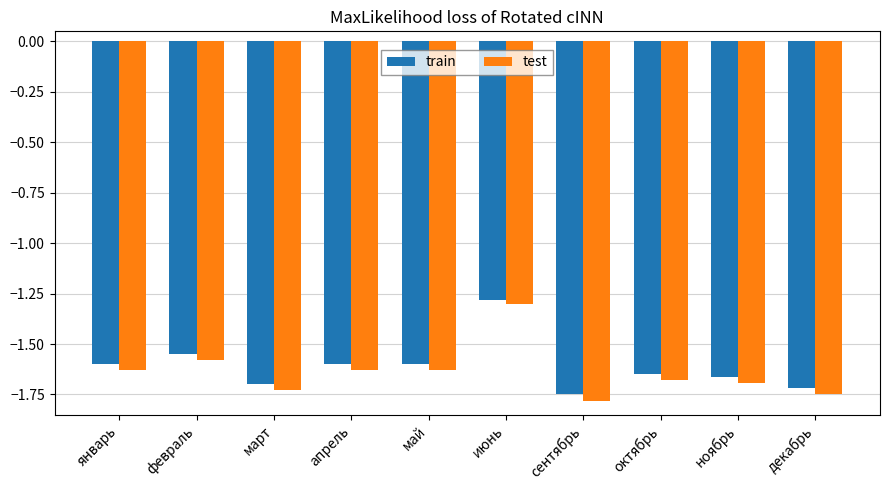

What position from the right is октябрь?

3